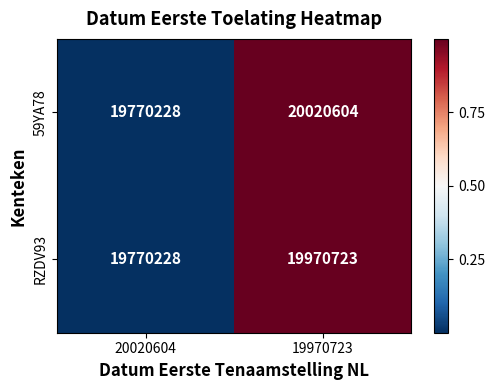

Between 20020604 and 19970723, which series saw the biggest shift?

59YA78